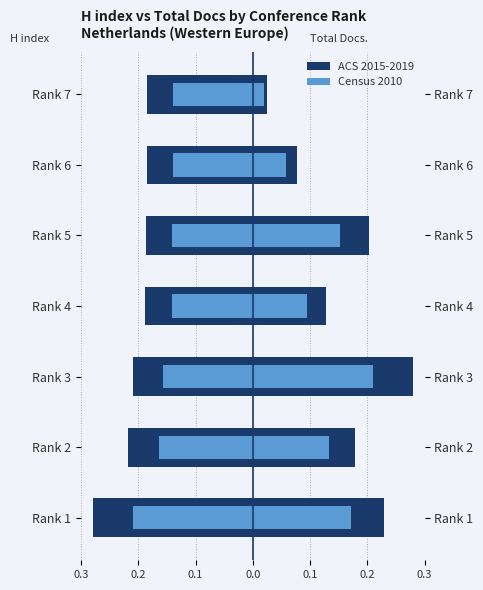

Is it true that Total Docs. (Census 2010) equals 0.3 at Rank 3?

False